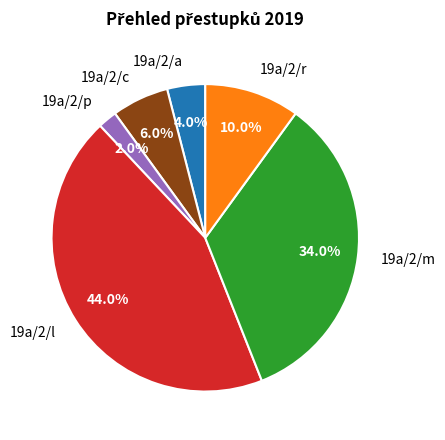

Is it true that 19a/2/c is 1% of the pie?

False